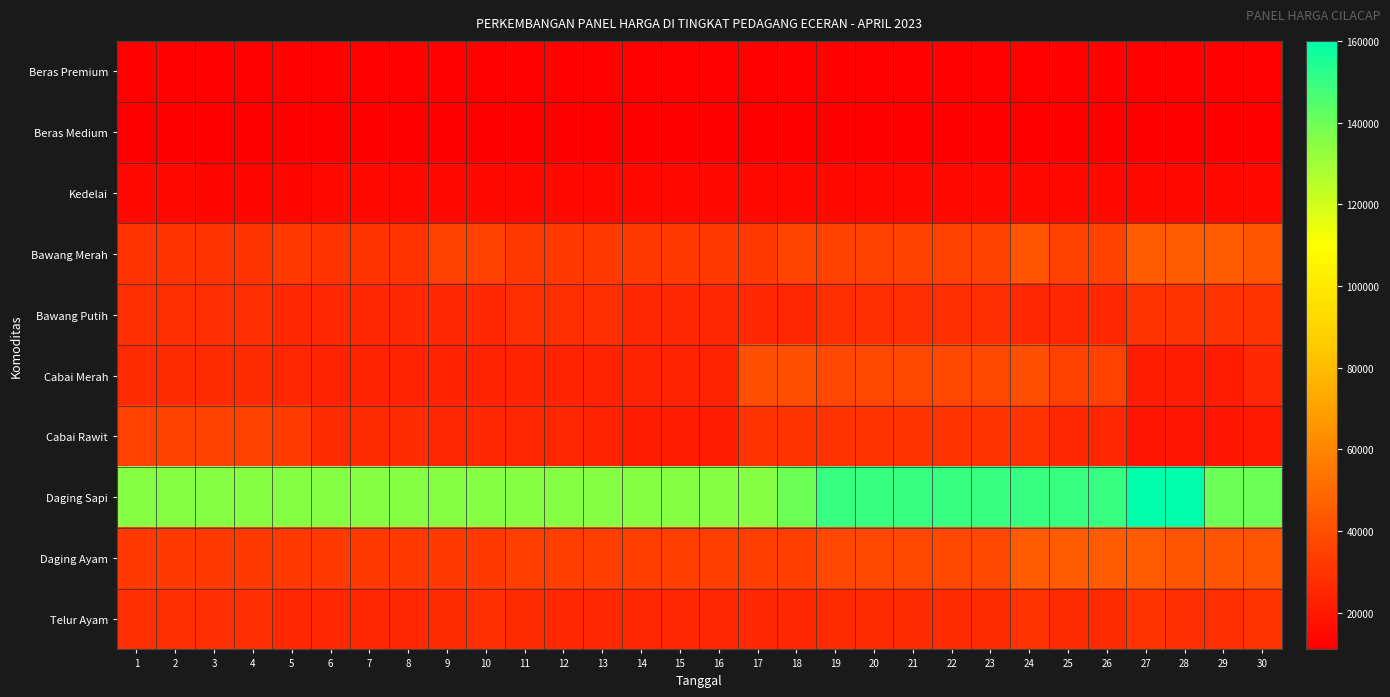

What is the total value across all series at 20?

381500